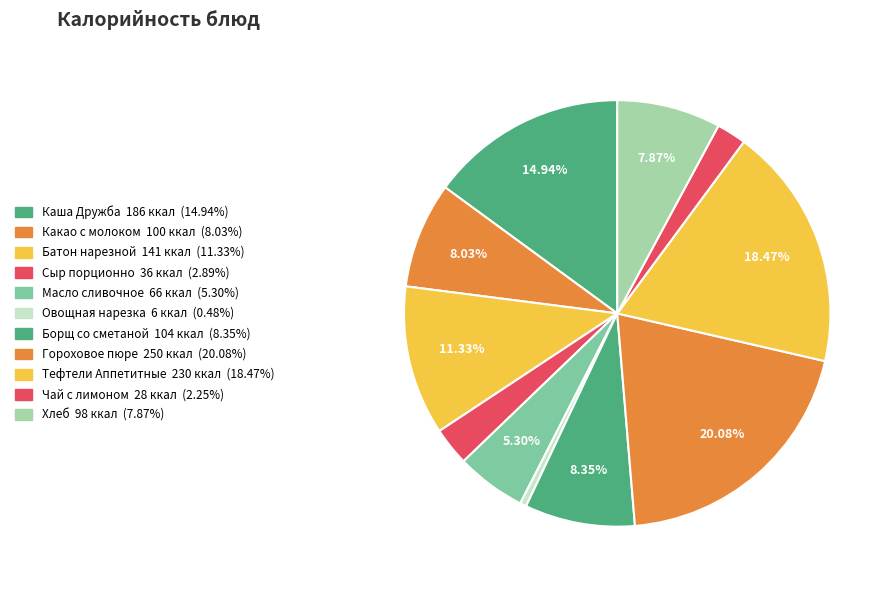

Rank the categories by value from highest to lowest.

Гороховое пюре, Тефтели Аппетитные, Каша Дружба, Батон нарезной, Борщ со сметаной, Какао с молоком, Хлеб, Масло сливочное, Сыр порционно, Чай с лимоном, Овощная нарезка